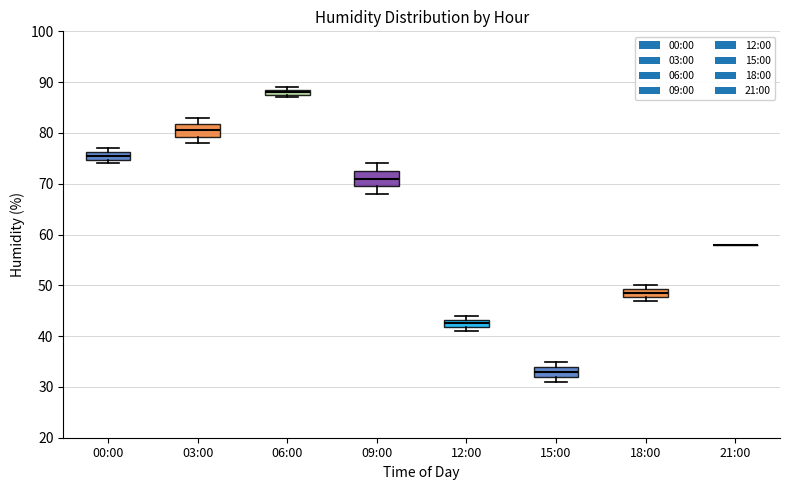

Where is the lower edge of the box for 06:00 on the y-axis? The values are not printed on the chart, so give them approximately, as read against the axis.

88